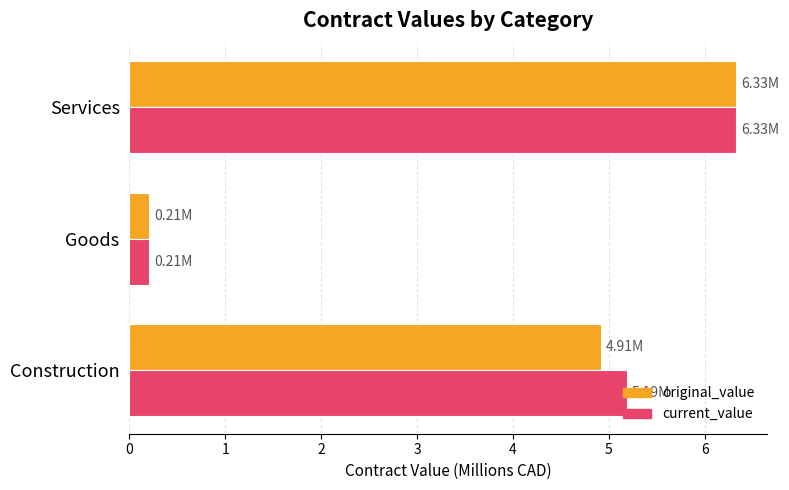

Rank the categories by original_value value from highest to lowest.

Services, Construction, Goods